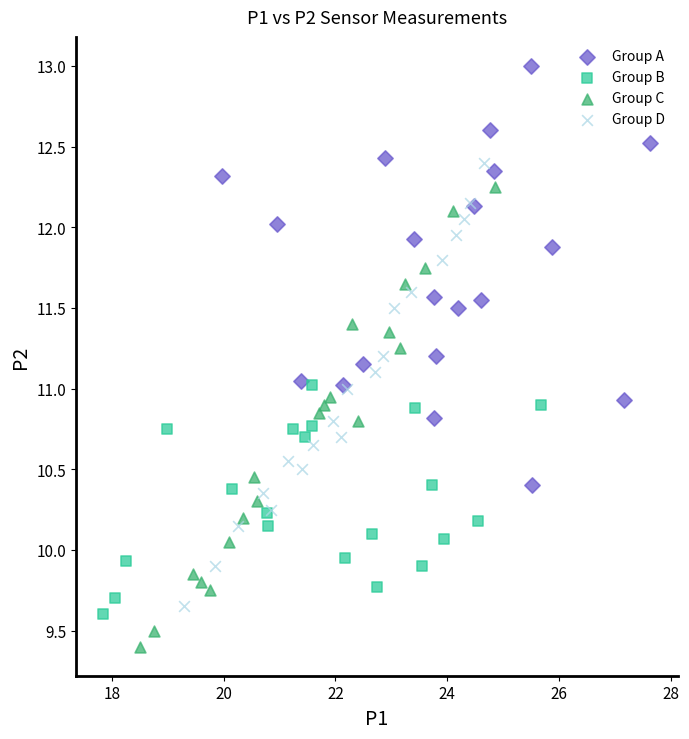

Which series reaches the maximum Y coordinate?

Group A